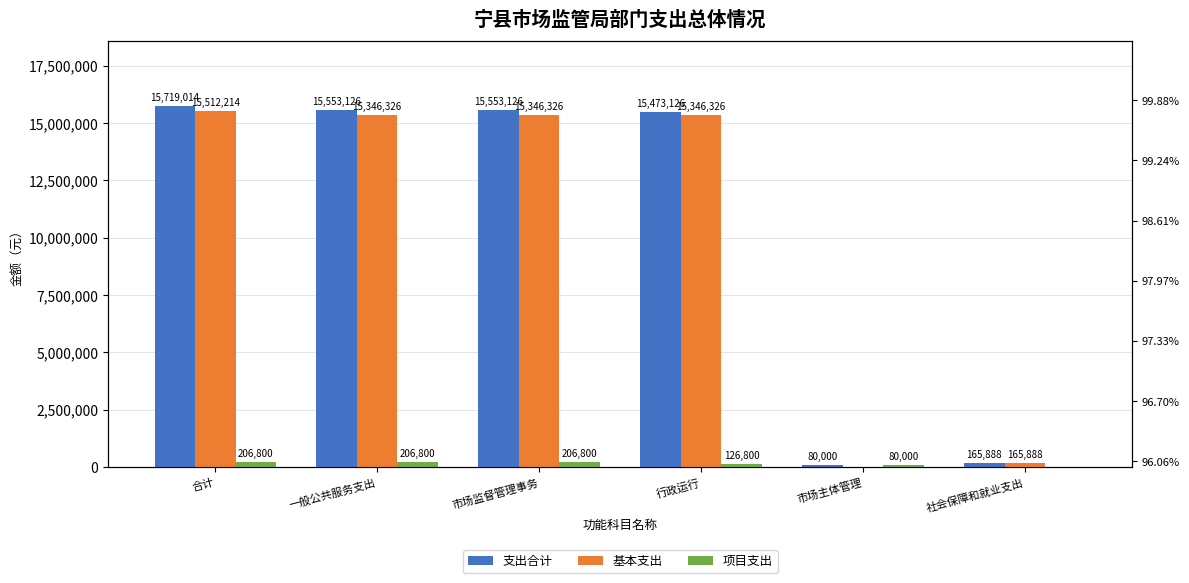

Where does the 支出合计 series first go above 15553126?

合计